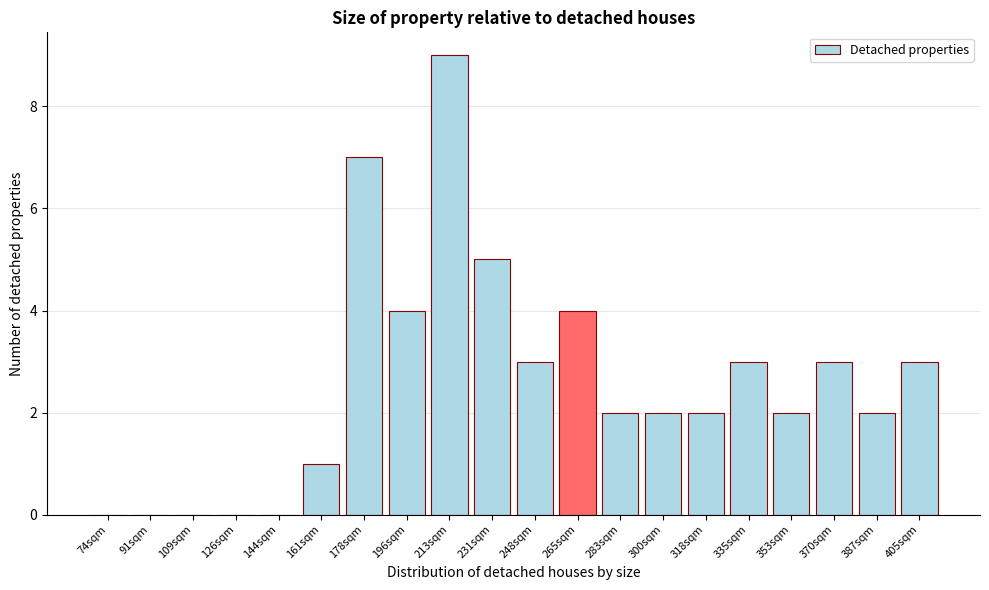

Reading left to right, list all the values displayed in this chart.

74sqm=0	91sqm=0	109sqm=0	126sqm=0	144sqm=0	161sqm=1	178sqm=7	196sqm=4	213sqm=9	231sqm=5	248sqm=3	265sqm=4	283sqm=2	300sqm=2	318sqm=2	335sqm=3	353sqm=2	370sqm=3	387sqm=2	405sqm=3